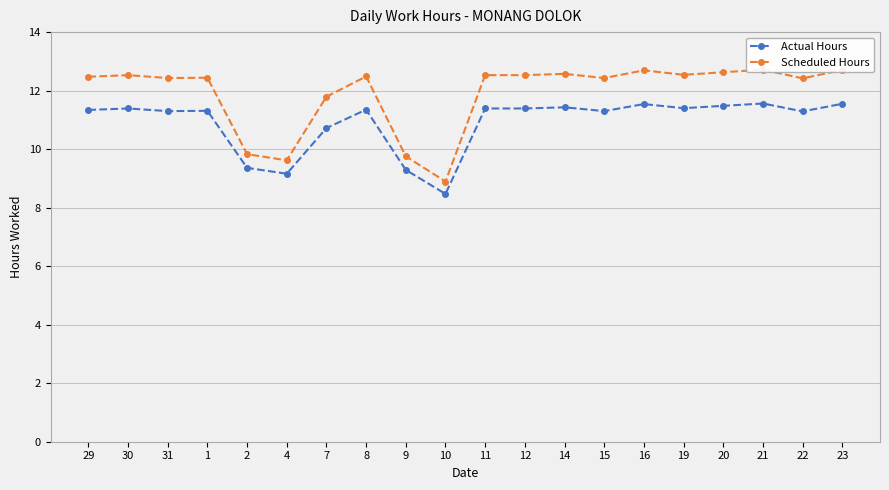

What is the difference between the highest and lowest values at 16?

1.2